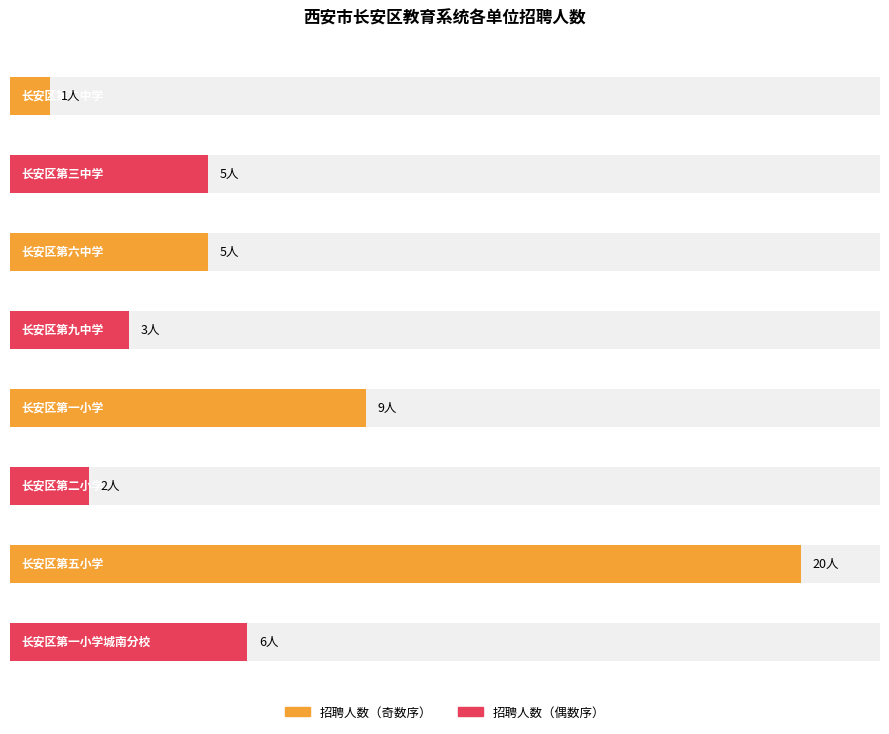

What is the average value?

6